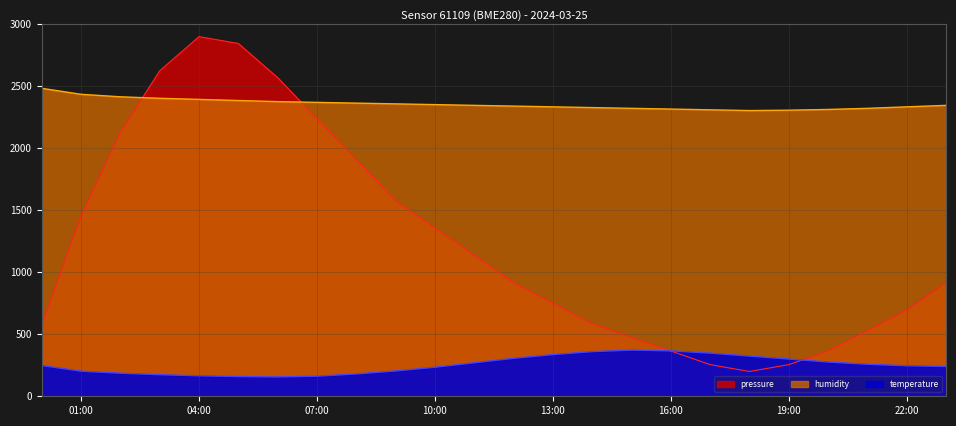

How many lines are shown in the chart?

3